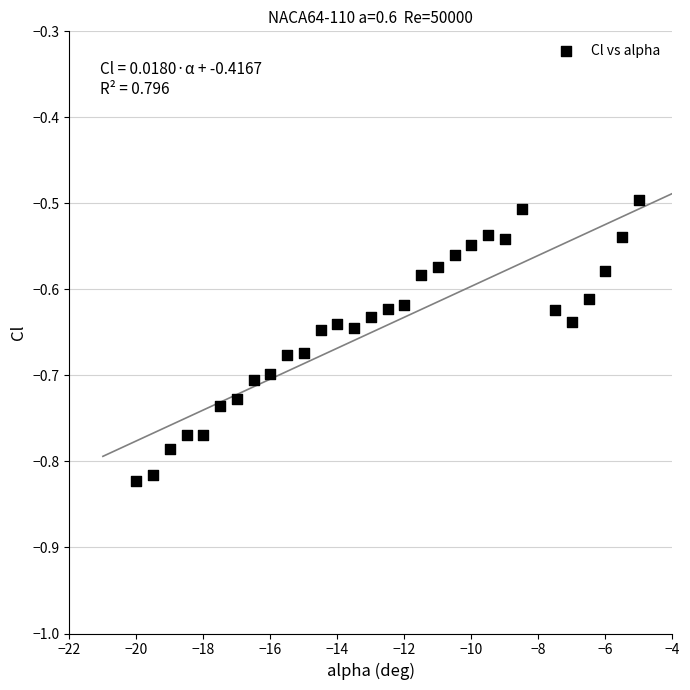

What is the range of Y values (max minus min)?

0.3